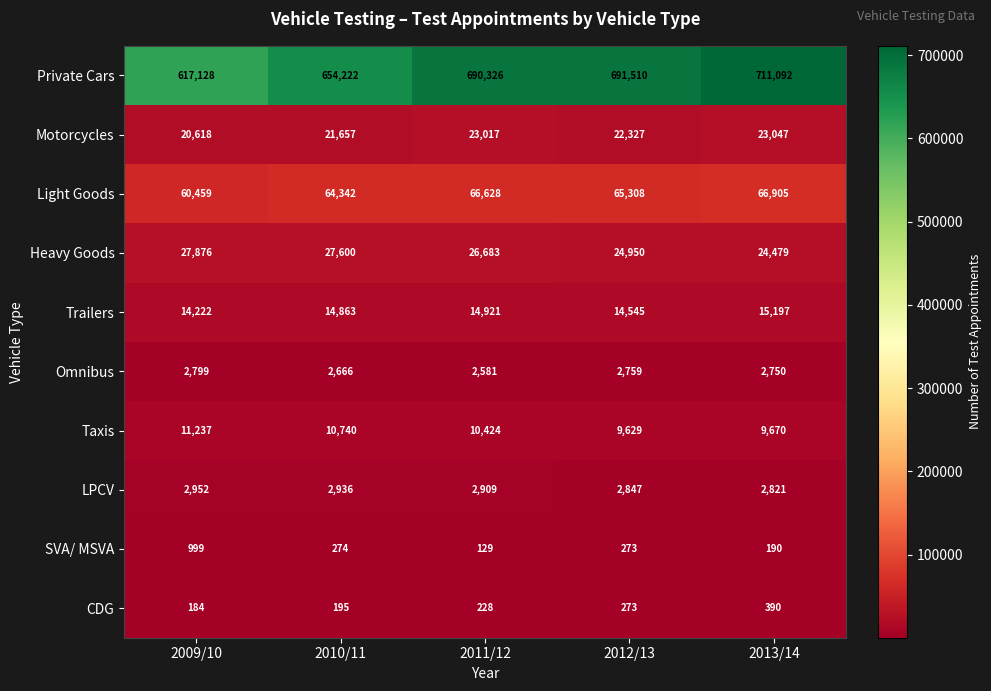

What is the difference between the maximum and minimum values in the Trailers series?

975